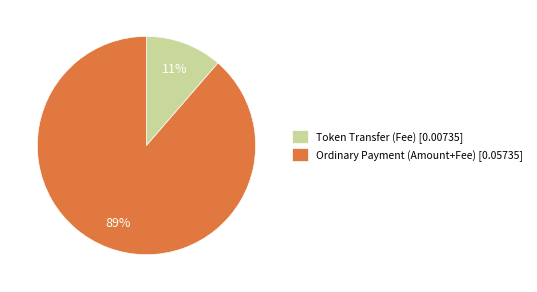

What is the largest slice in the pie chart?

Ordinary Payment